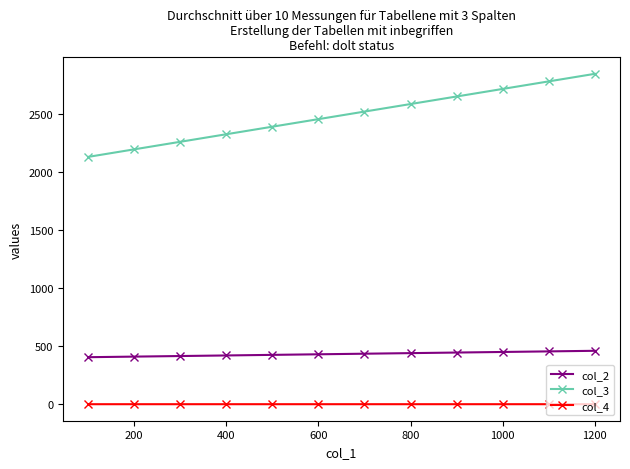

What is the highest value of the col_2 series?

460.0